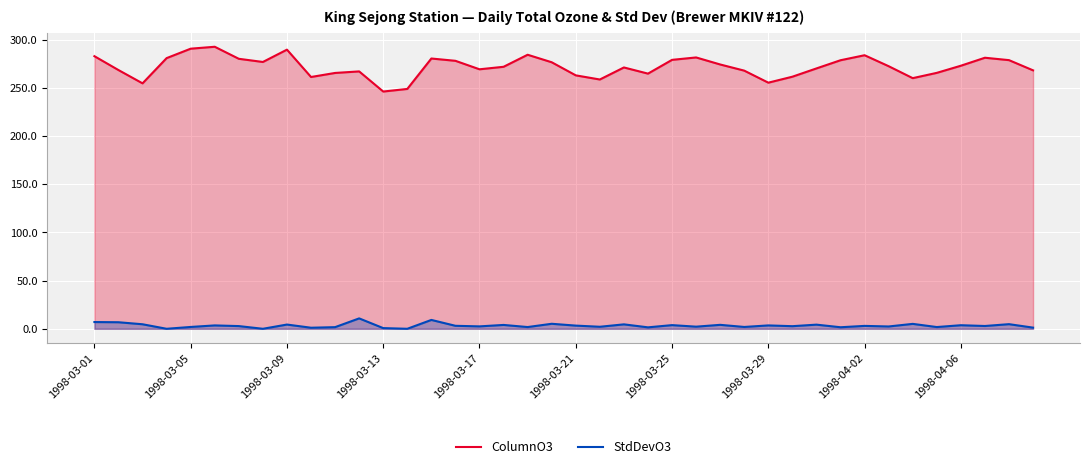

True or false: StdDevO3 and ColumnO3 cross at least once.

False